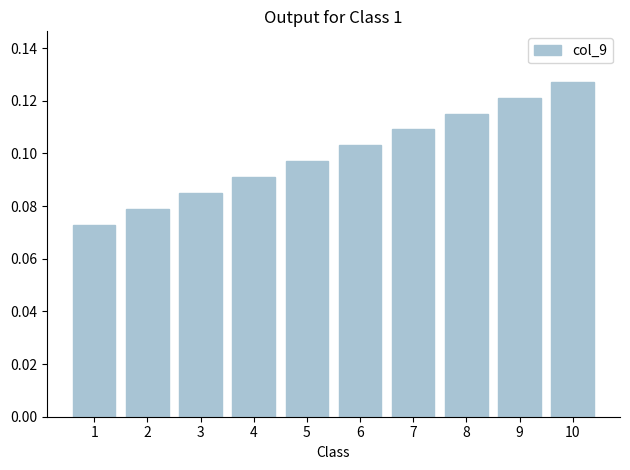

List the labels in order of value, largest first.

10, 9, 8, 7, 6, 5, 4, 3, 2, 1